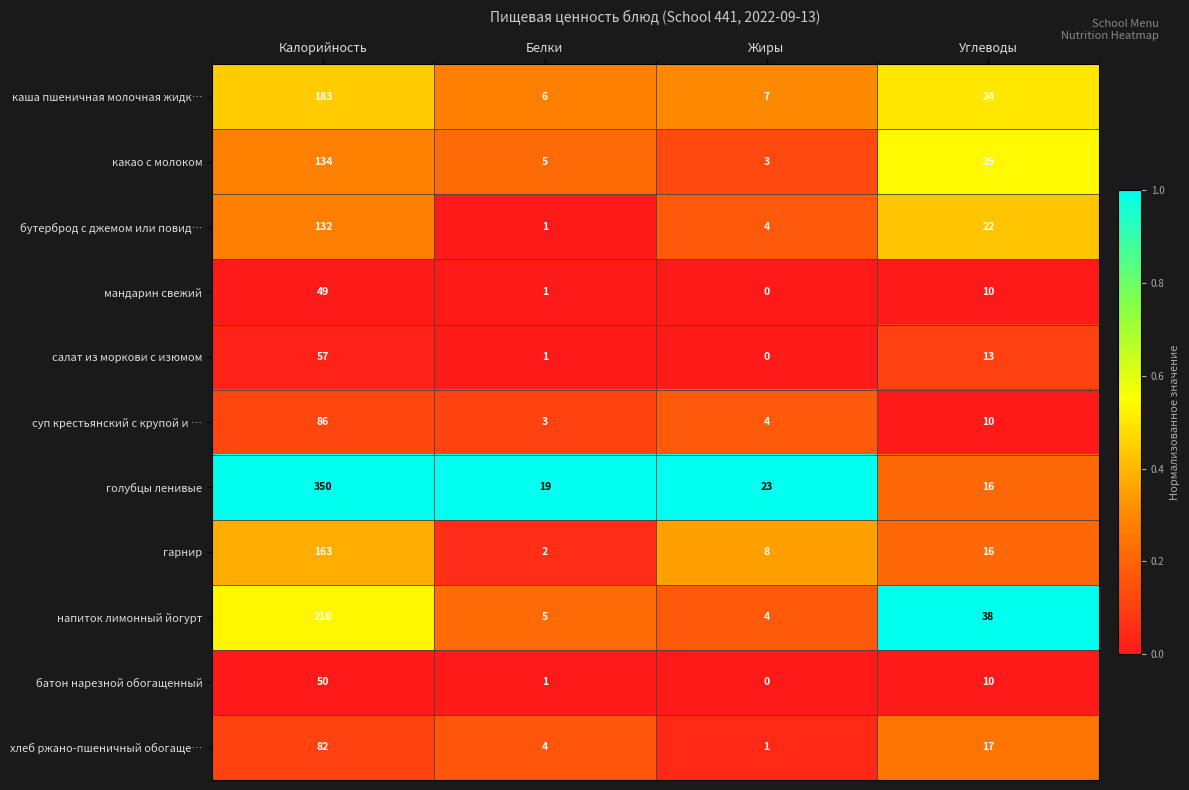

Rank the categories by батон нарезной обогащенный value from highest to lowest.

Калорийность, Углеводы, Белки, Жиры